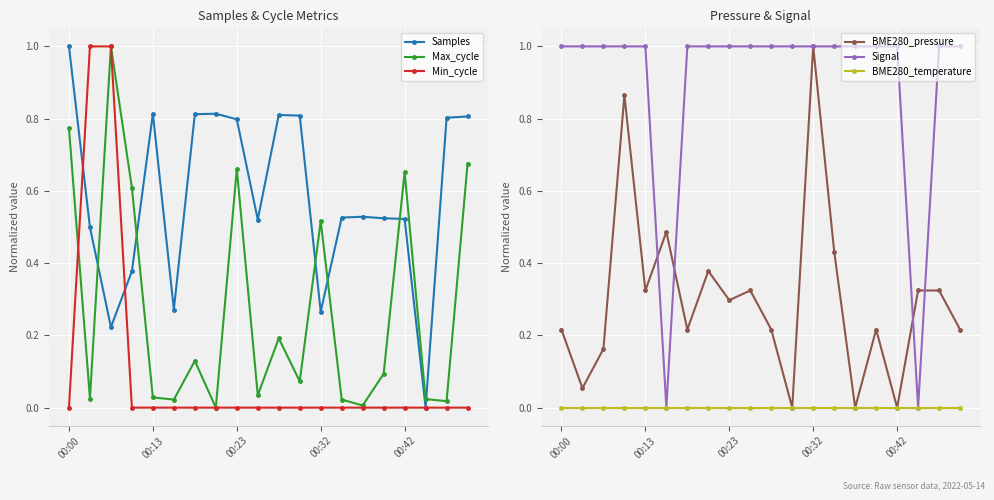

What is the highest value of the Signal series?

1.0